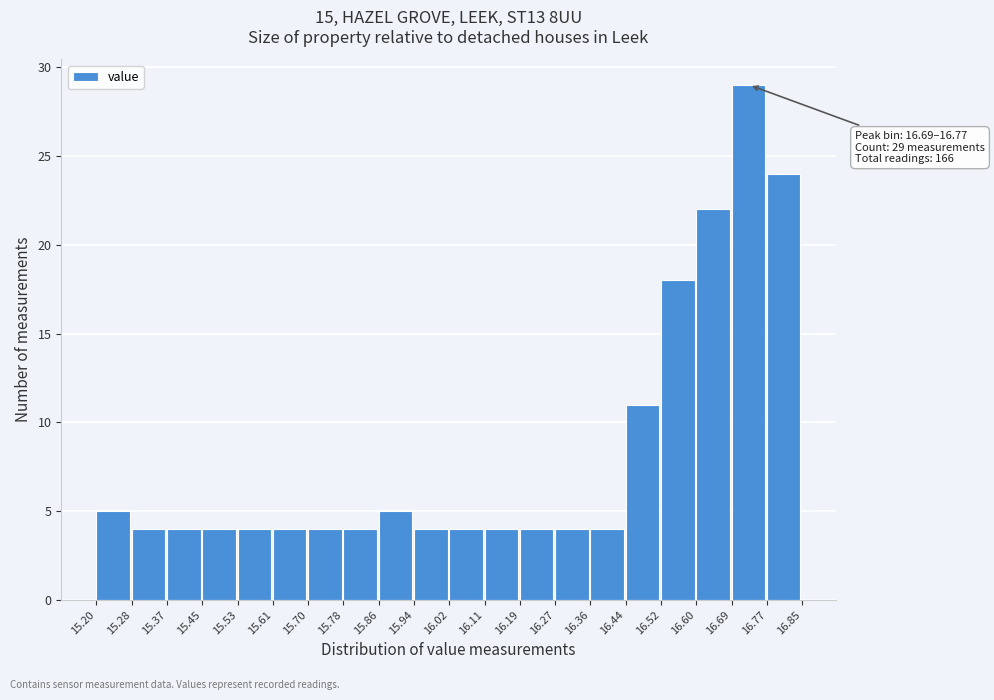

Over which range of the x-axis is the bar tallest?

16.69 to 16.77